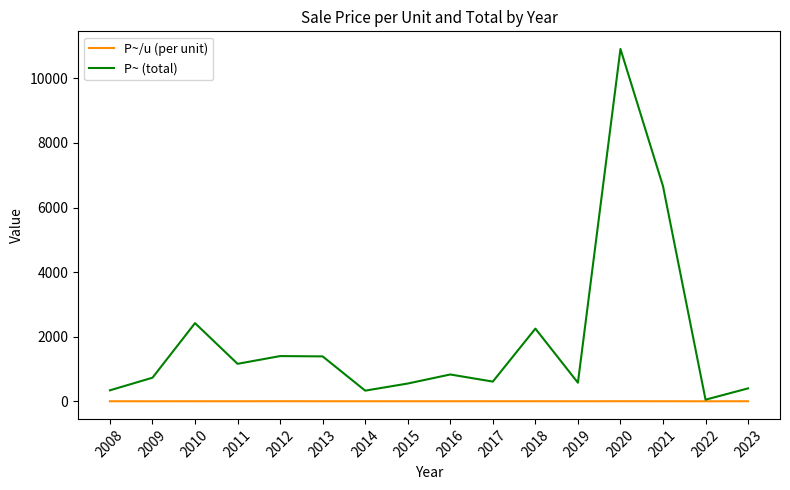

Which series has the largest range (max minus min)?

P~ (total)